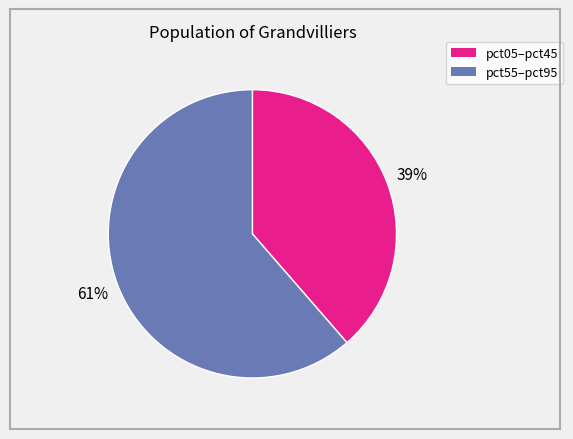

Is there any slice that represents more than half of the pie?

Yes